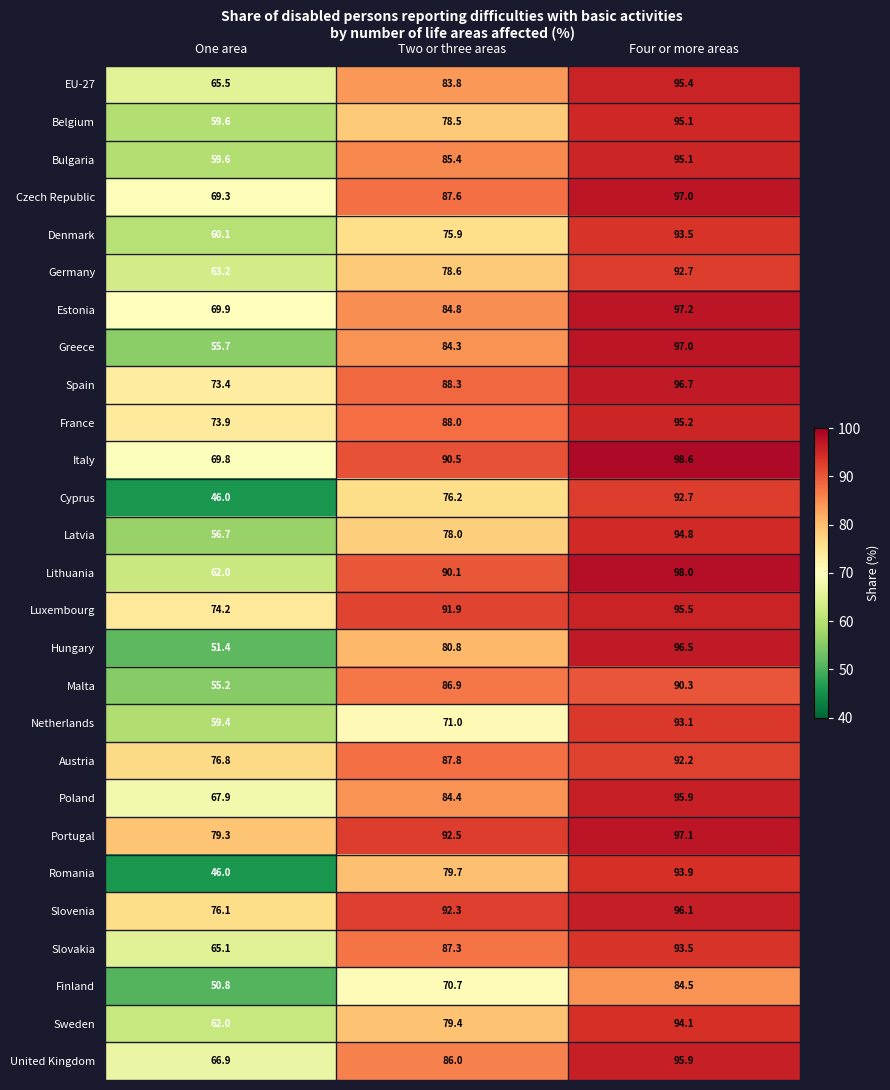

How many data points does each series have?

3